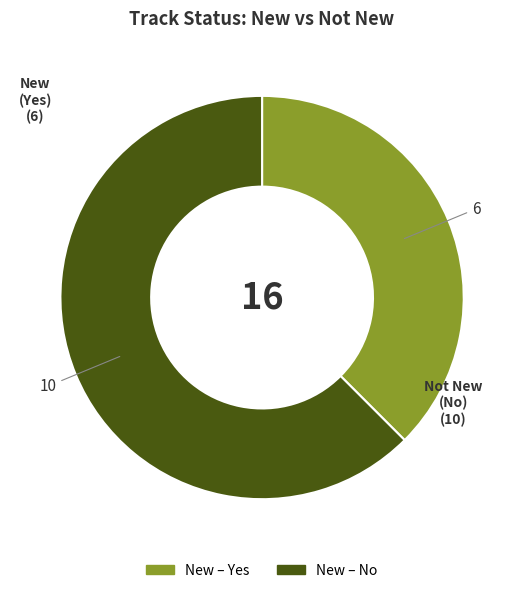

Does any single category account for the majority?

Yes